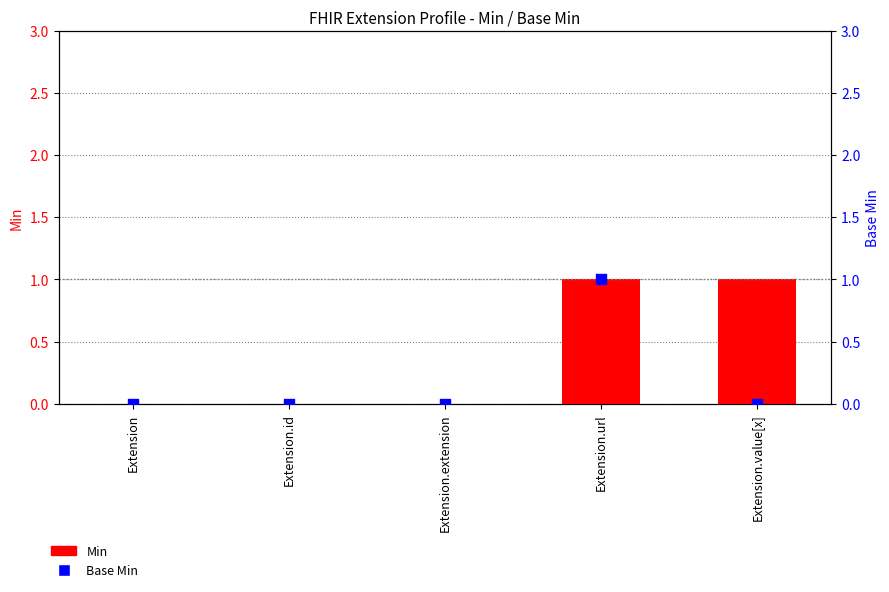

Which series contains the highest Y value?

Min